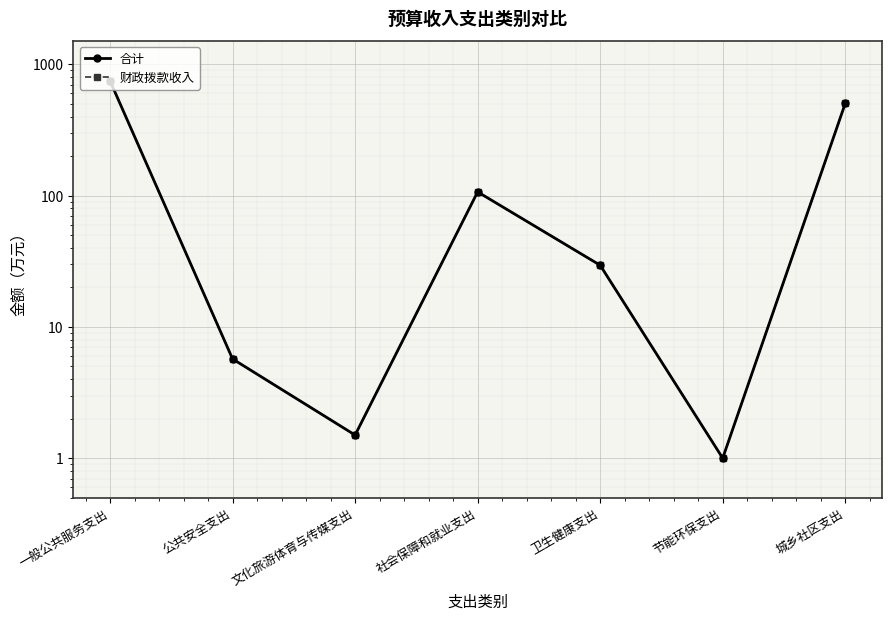

At which label does 财政拨款收入 reach its minimum?

节能环保支出